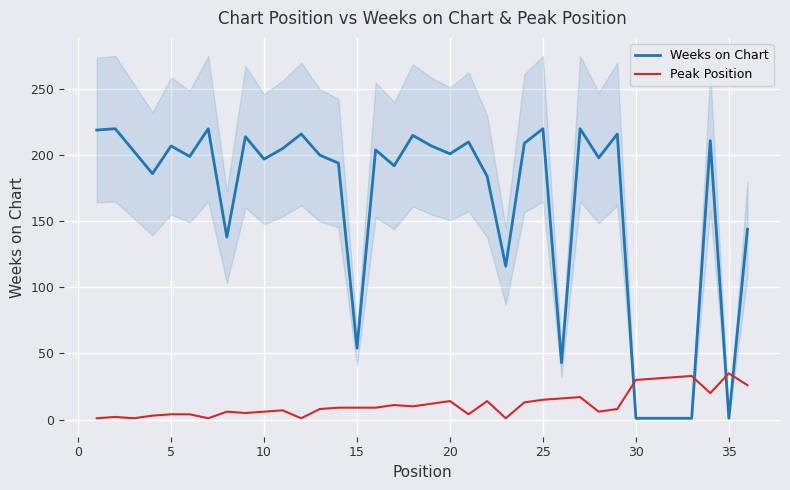

Is the value of Peak Position at 20 greater than the value of Weeks on Chart at 30?

Yes